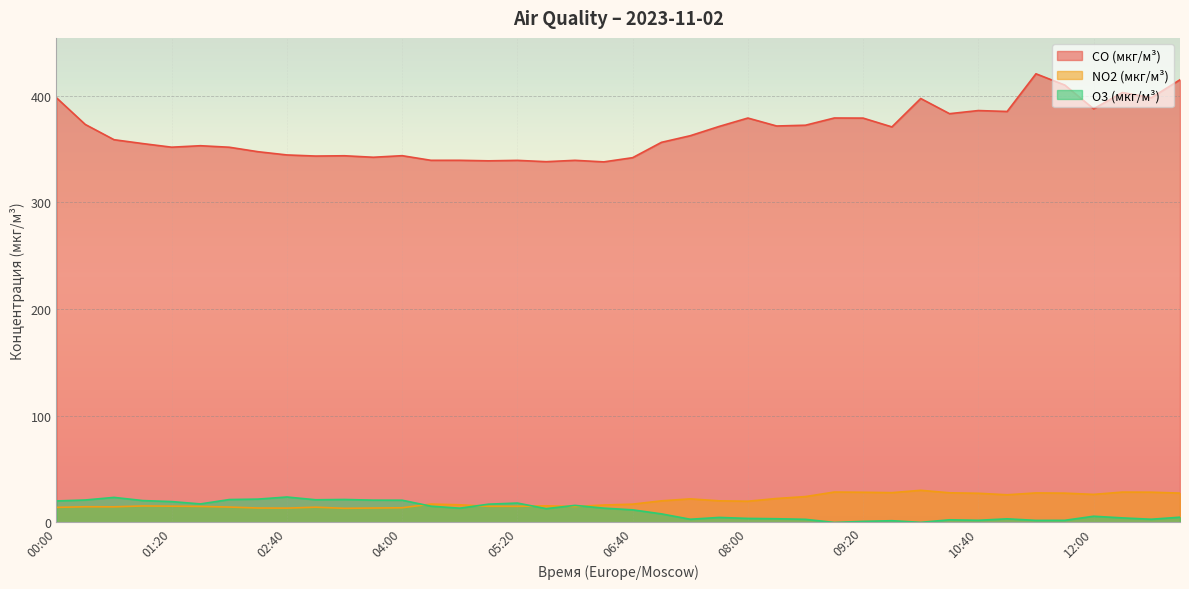

At which label does CO (мкг/м³) first exceed 362?

00:00